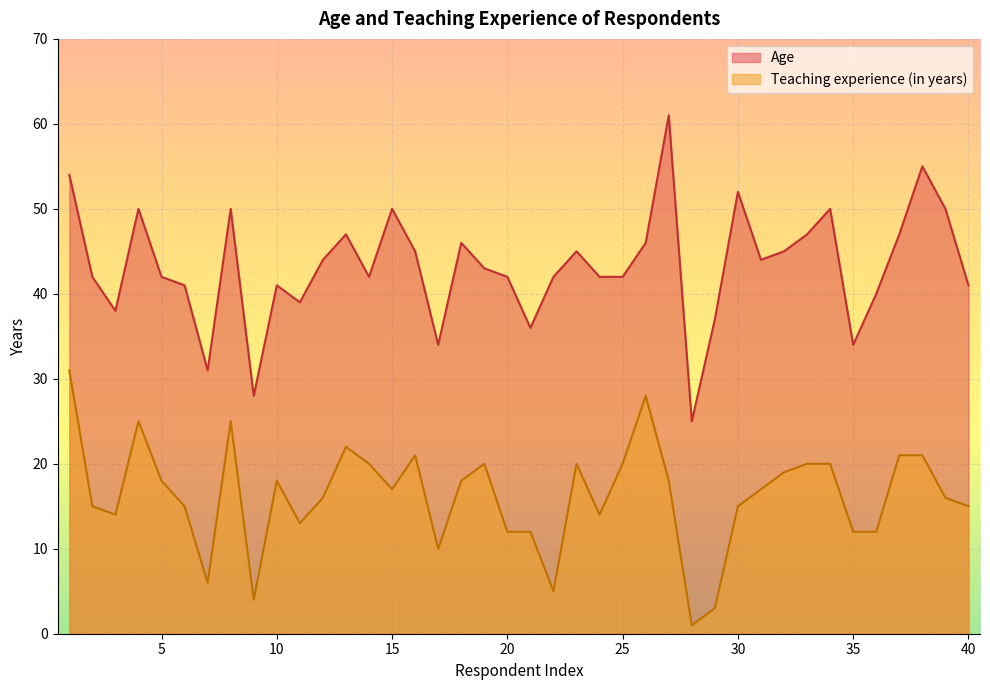

Does the chart display data point markers on the line(s)?

No